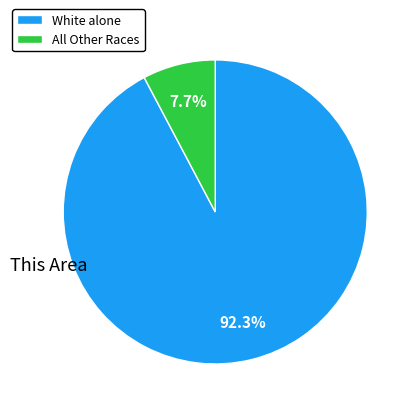

What is the largest slice in the pie chart?

White alone